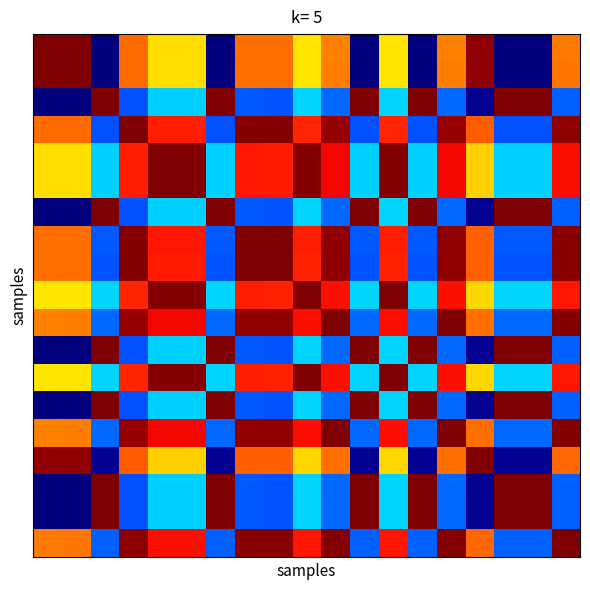

At how many categories does at least one series exceed 3?

19